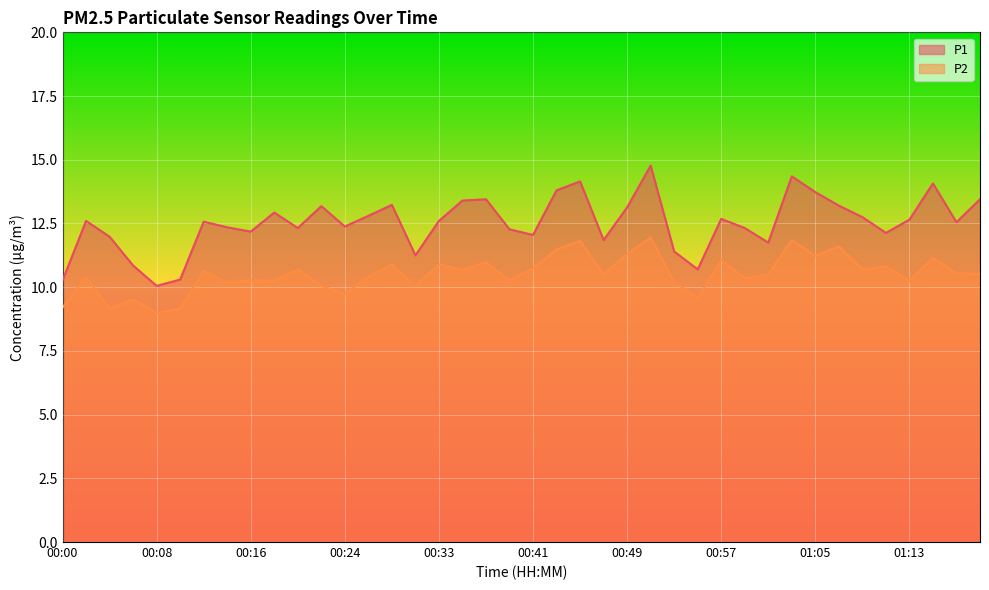

Which series has the largest total across all categories?

P1